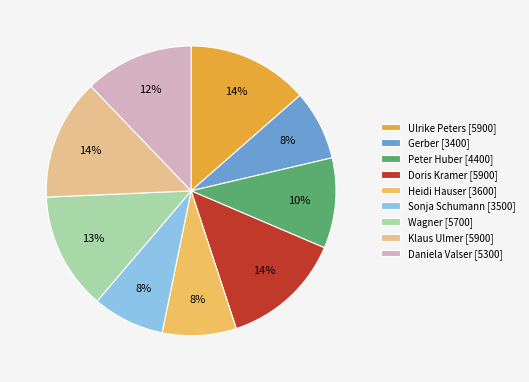

Is it true that Klaus Ulmer [5900] is 24% of the pie?

False